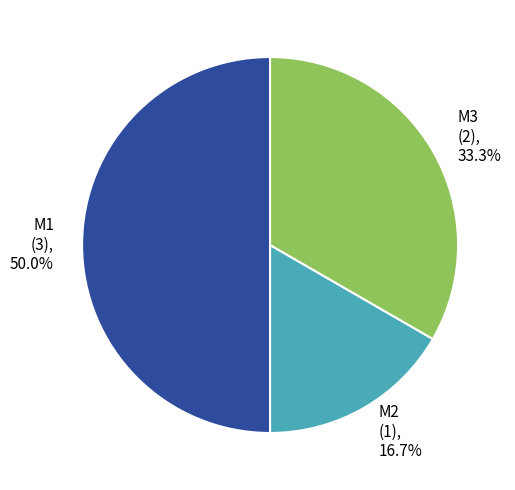

Does M3 represent more than half of the total?

No